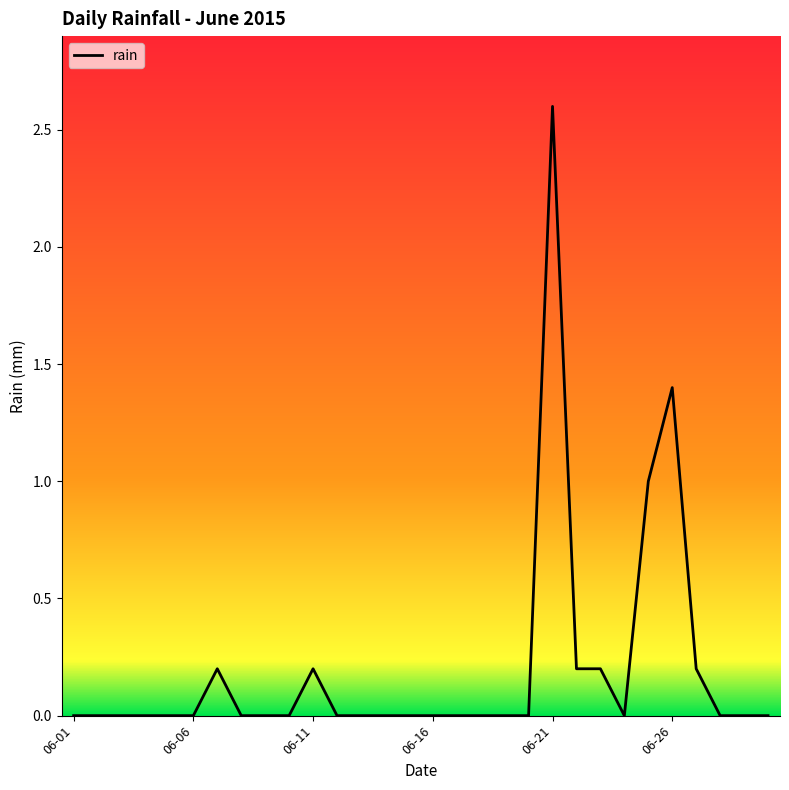

What is the difference between the maximum and minimum values?

2.6